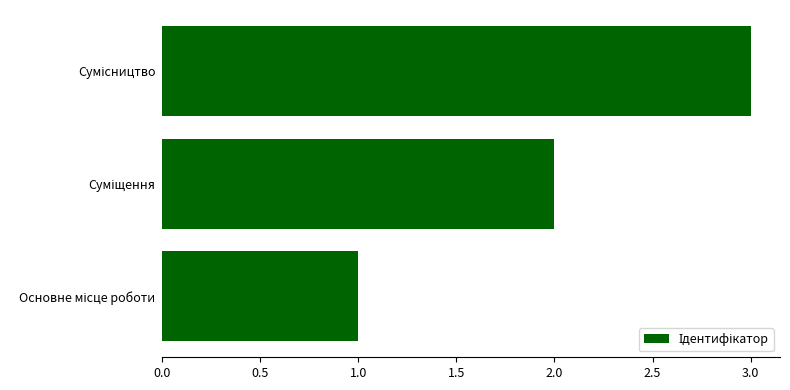

What is the greatest value displayed?

3